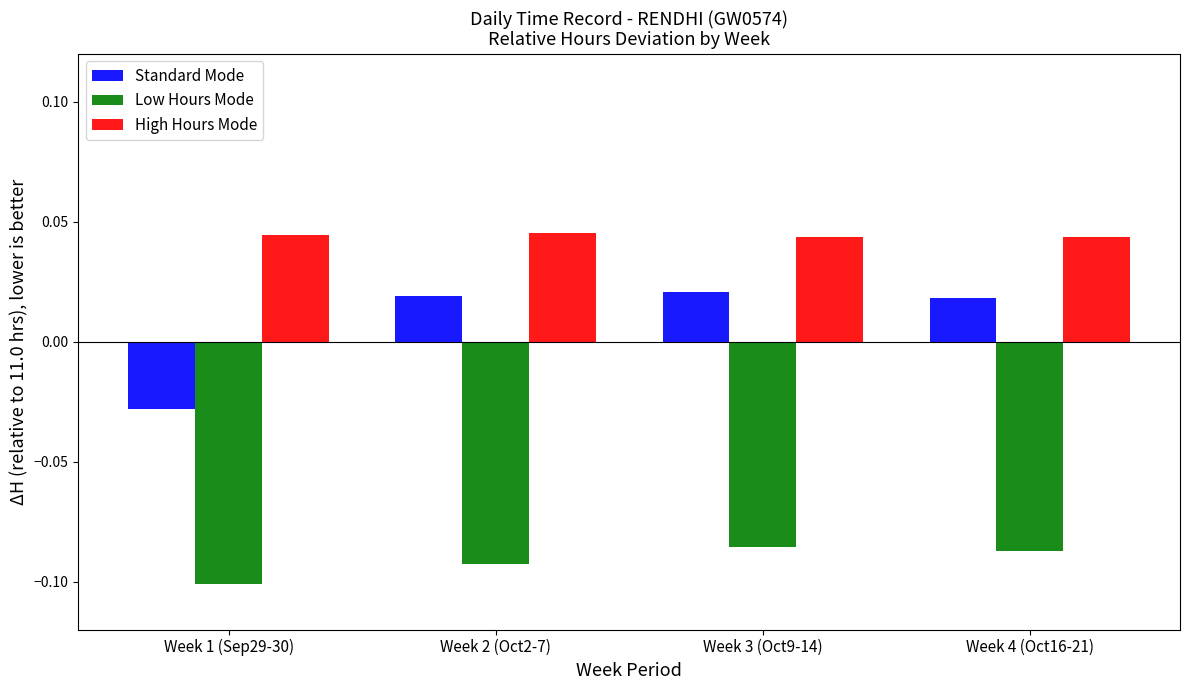

Rank the series by their maximum value, from lowest to highest.

Low Hours Mode, Standard Mode, High Hours Mode